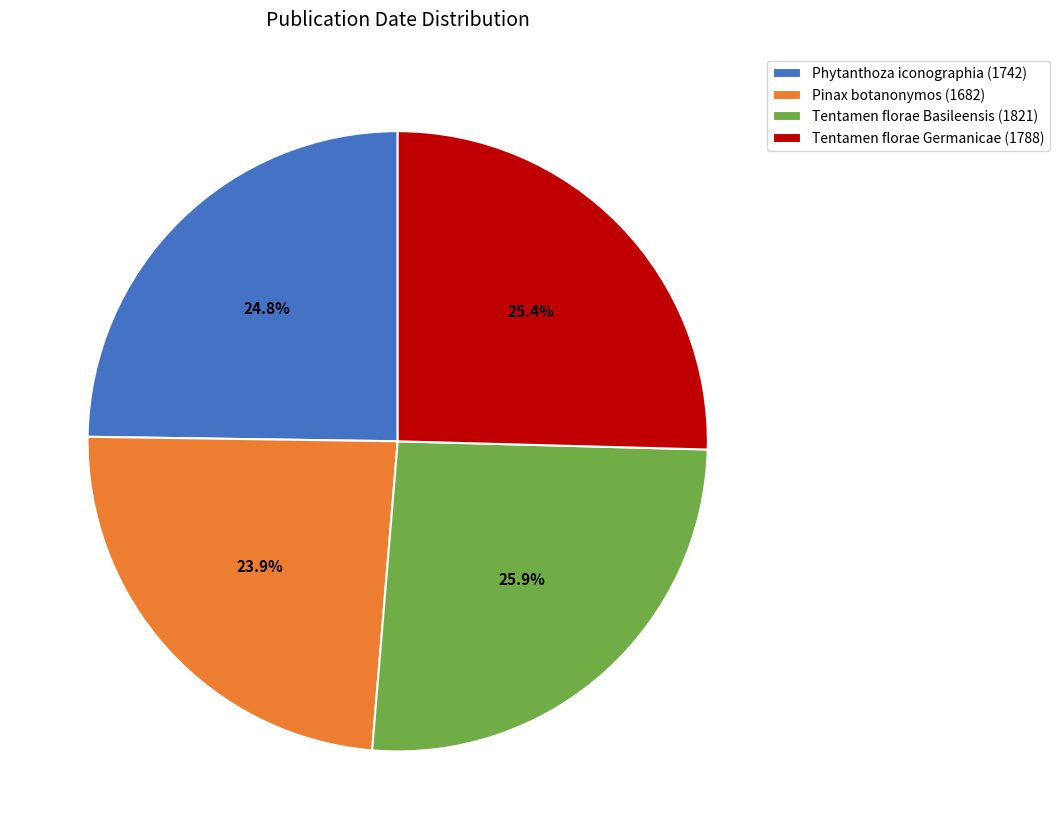

How much of the chart is everything except Phytanthoza iconographia (1742)?

75.2%